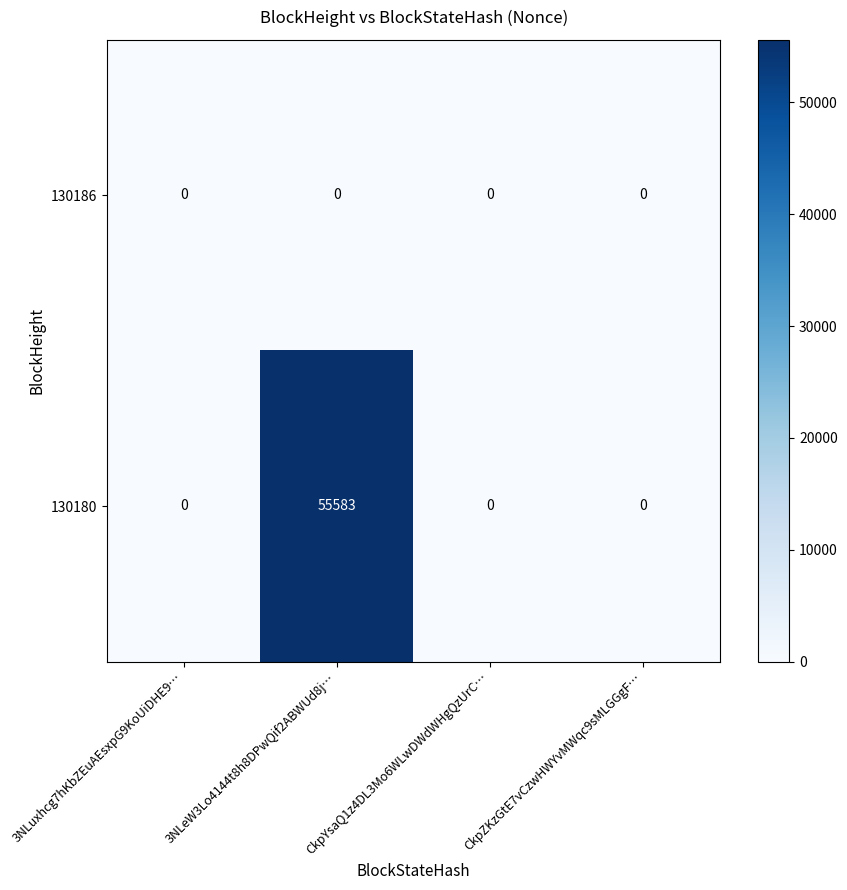

Which series has the largest total across all categories?

130180